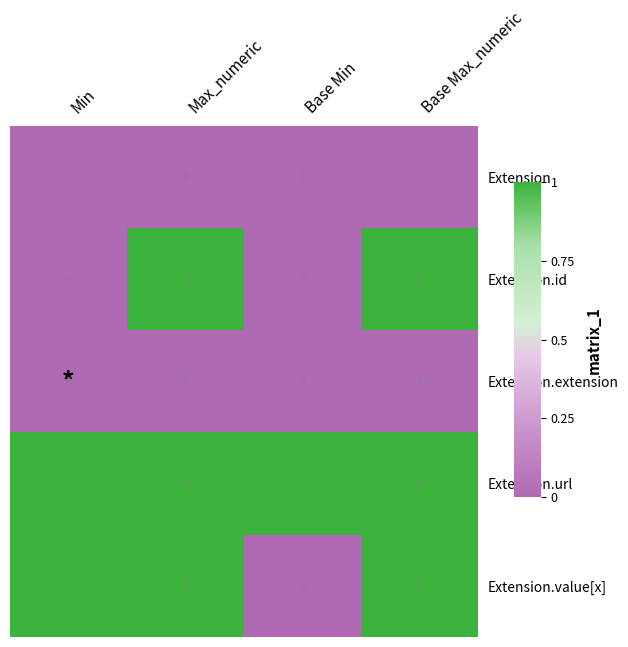

True or false: Extension.extension has a value of 0 at Base Max_numeric.

True